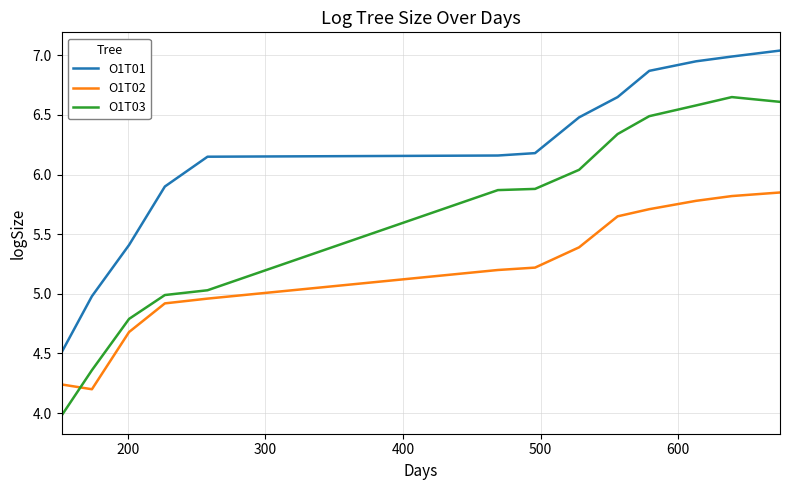

What is the lowest value of the O1T01 series?

4.5